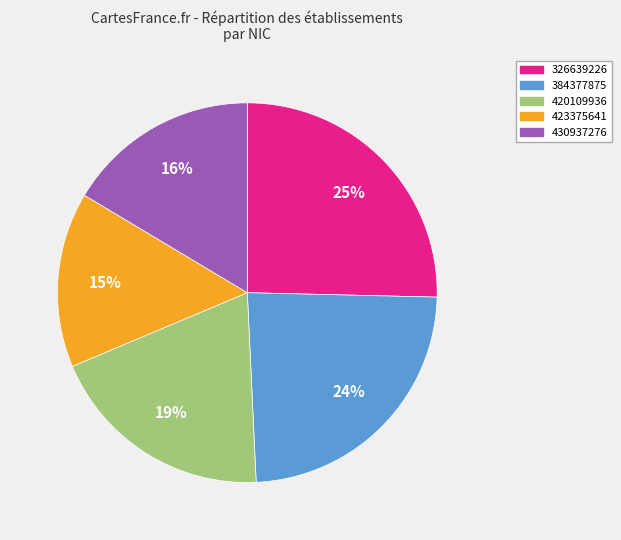

Combined, do 430937276 and 384377875 account for over 50%?

No